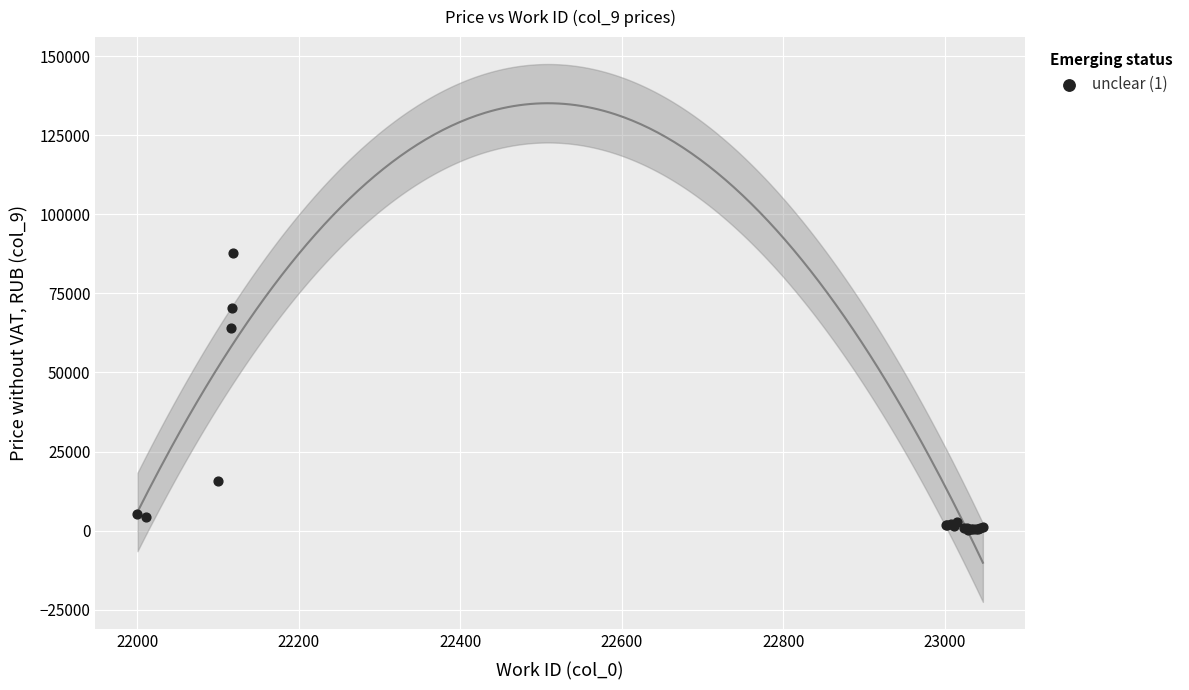

What Y value in the scatter plot is closest to 44012?

64061.2